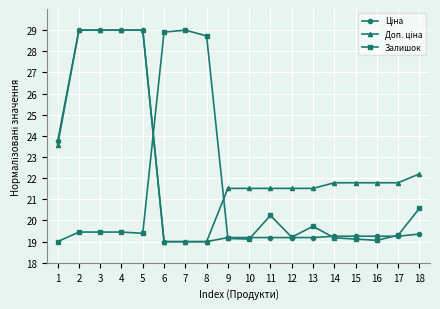

The value of Залишок at 4 is 19.5. True or false?

True